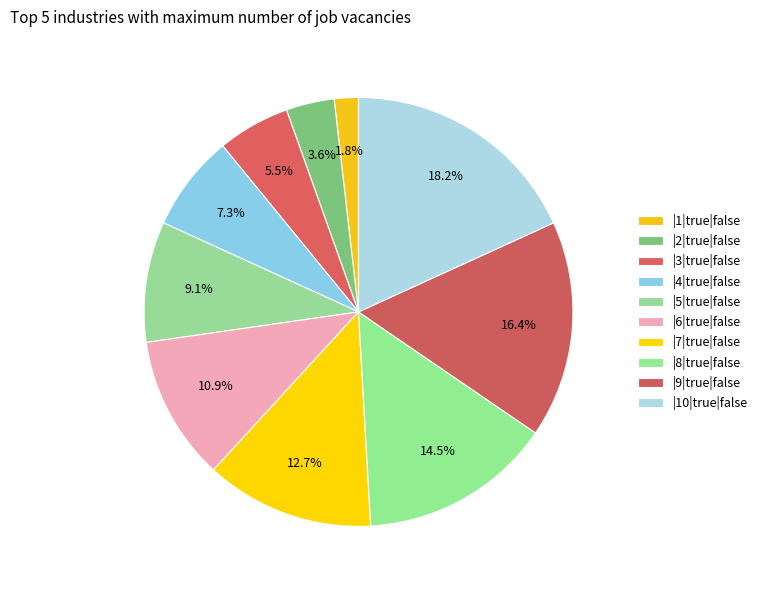

What percentage do |6|true|false and |3|true|false together represent?

16.4%